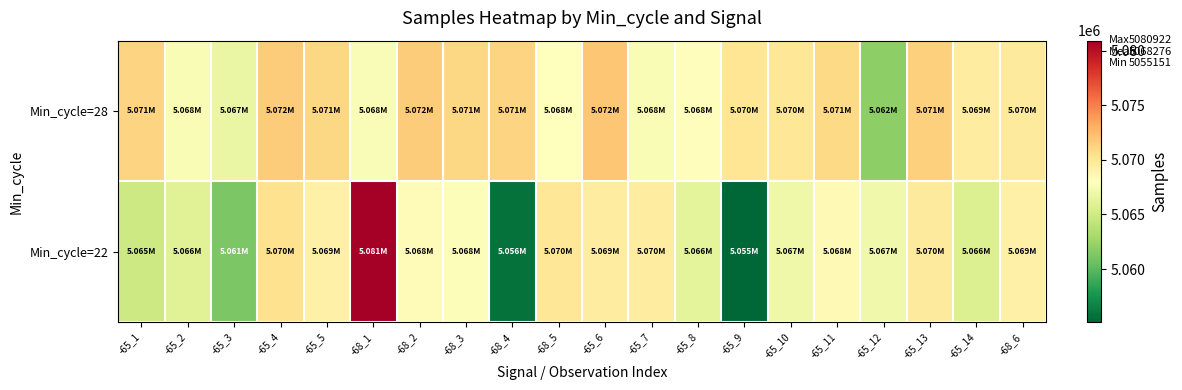

What is the spread (max minus min) of values at -65_3?

5472